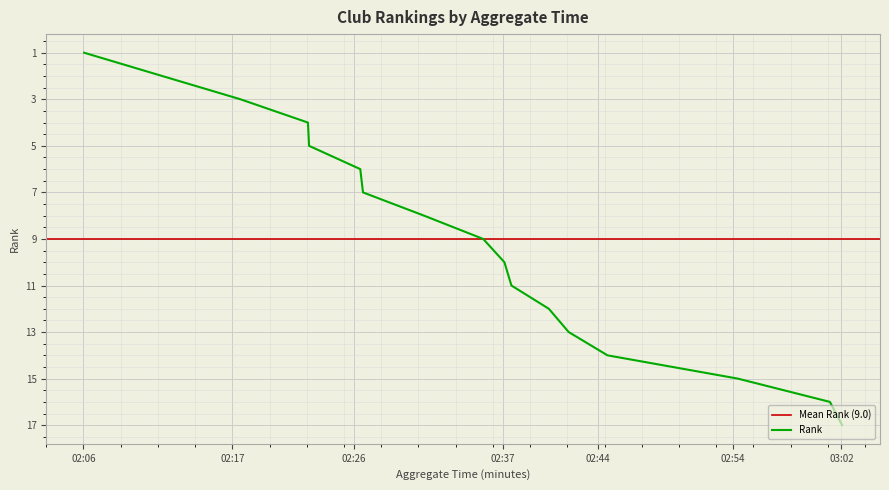

What is the maximum value for Rank?

17